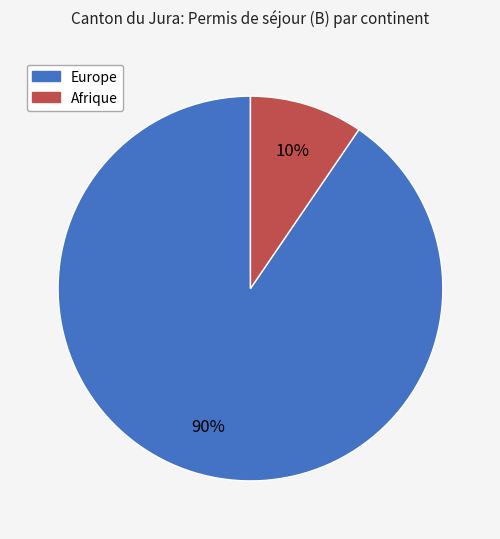

What is the largest slice in the pie chart?

Europe